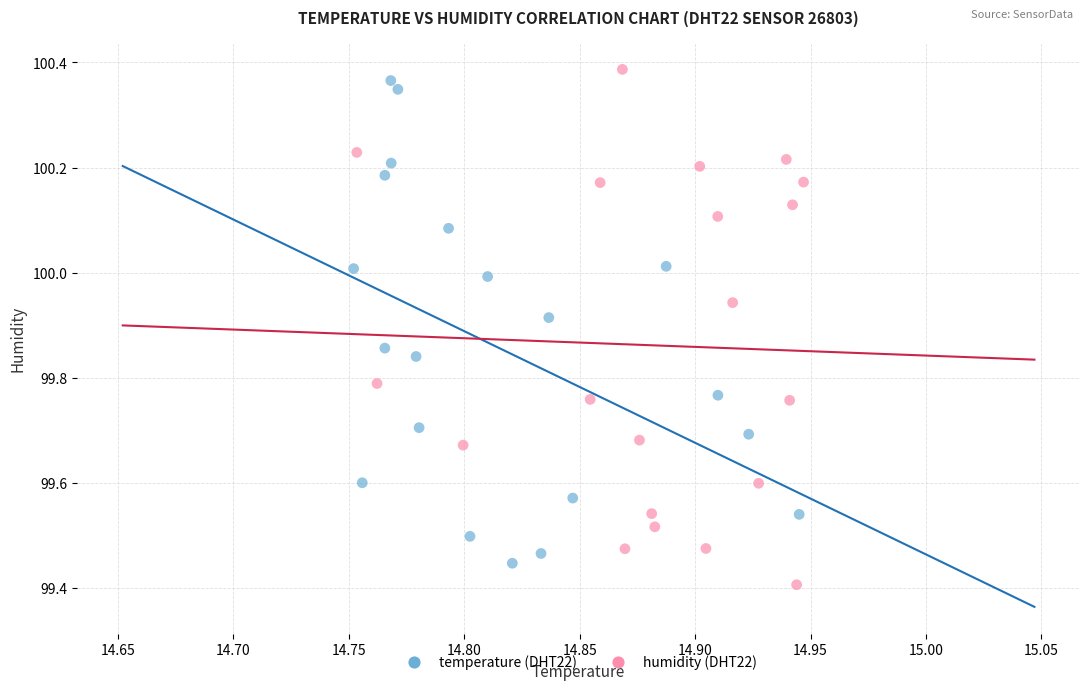

Which series has the largest Y range (max minus min)?

humidity (DHT22)